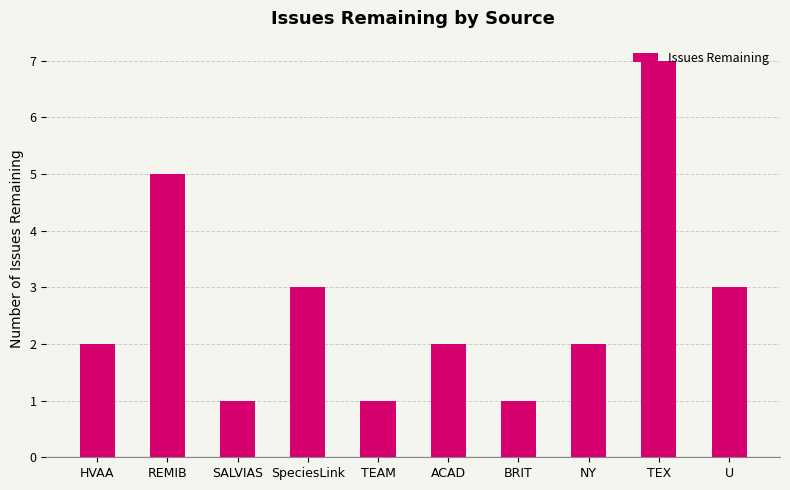

What is the smallest value displayed?

1